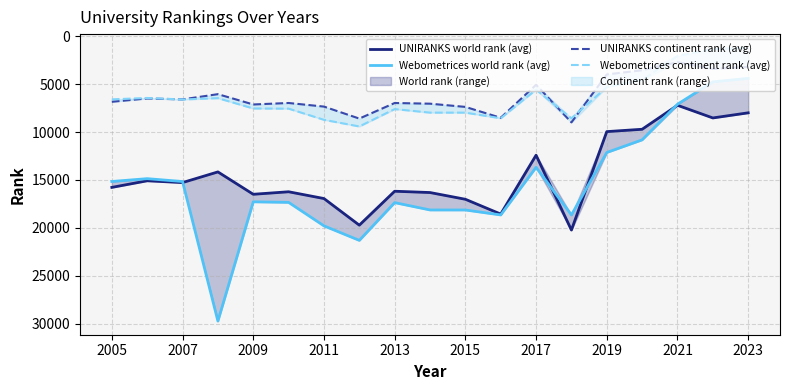

True or false: UNIRANKS continent rank (avg) has more than 1 interior local peaks.

True